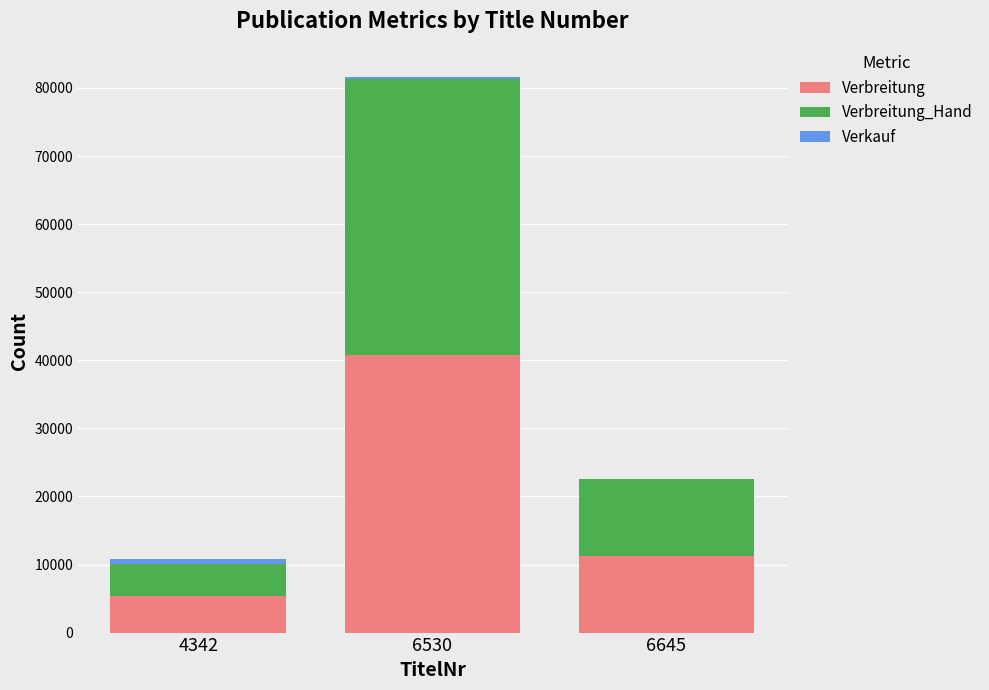

The Verbreitung series shows 72956 at 6530. True or false?

False